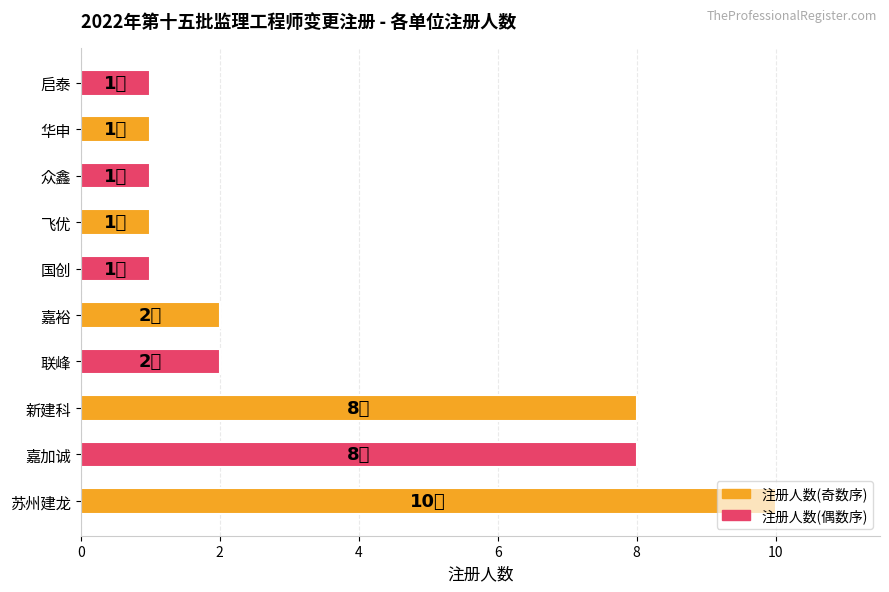

Does the chart contain any negative values?

No